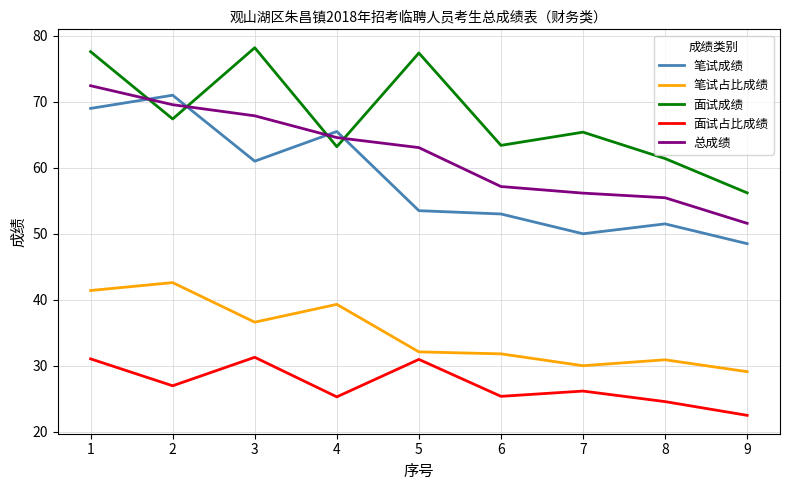

Does the chart display data point markers on the line(s)?

No